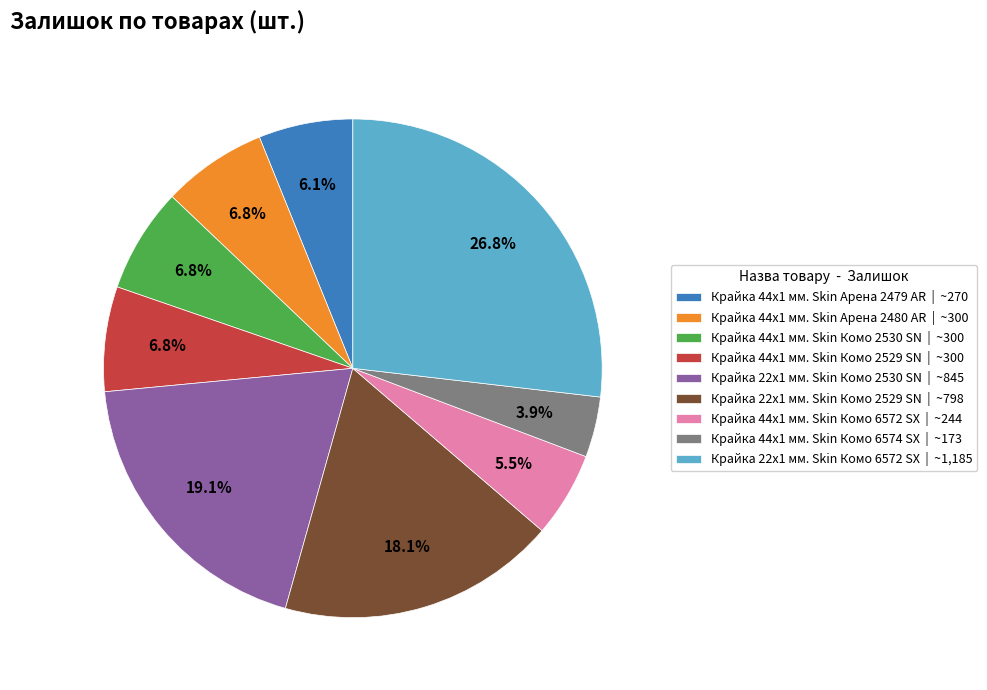

To the nearest percent, what is the difference between the Крайка 22x1 мм. Skin Комо 6572 SX and Крайка 22x1 мм. Skin Комо 2530 SN slice percentages?

8%